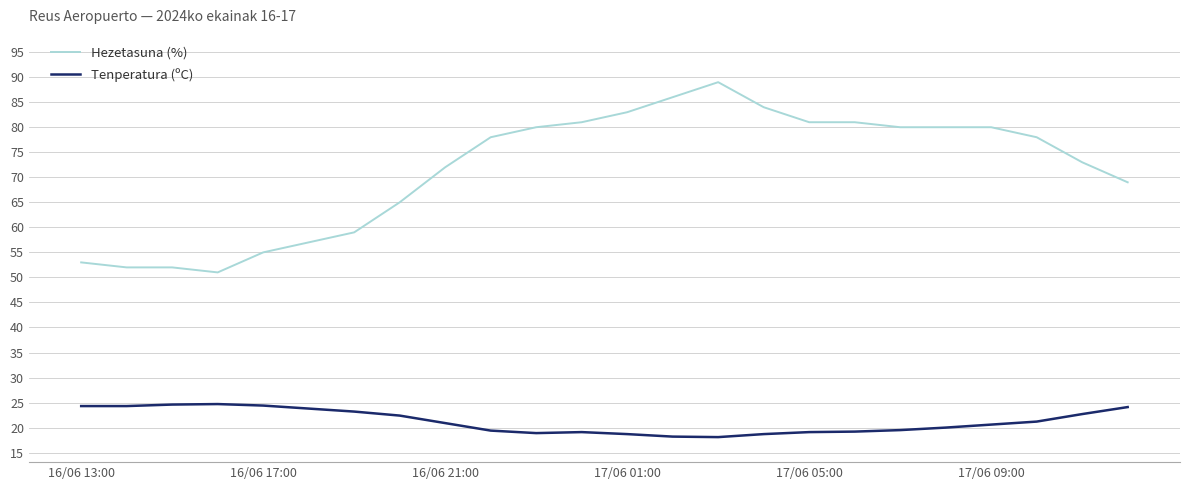

Which series has the largest range (max minus min)?

Hezetasuna (%)